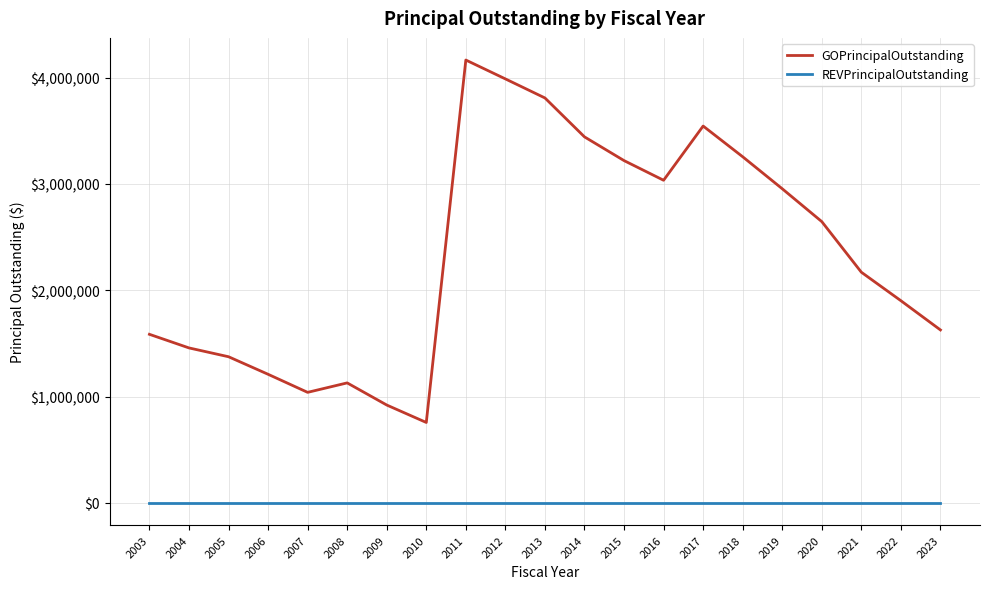

Is it true that REVPrincipalOutstanding equals 0 at 2023?

True